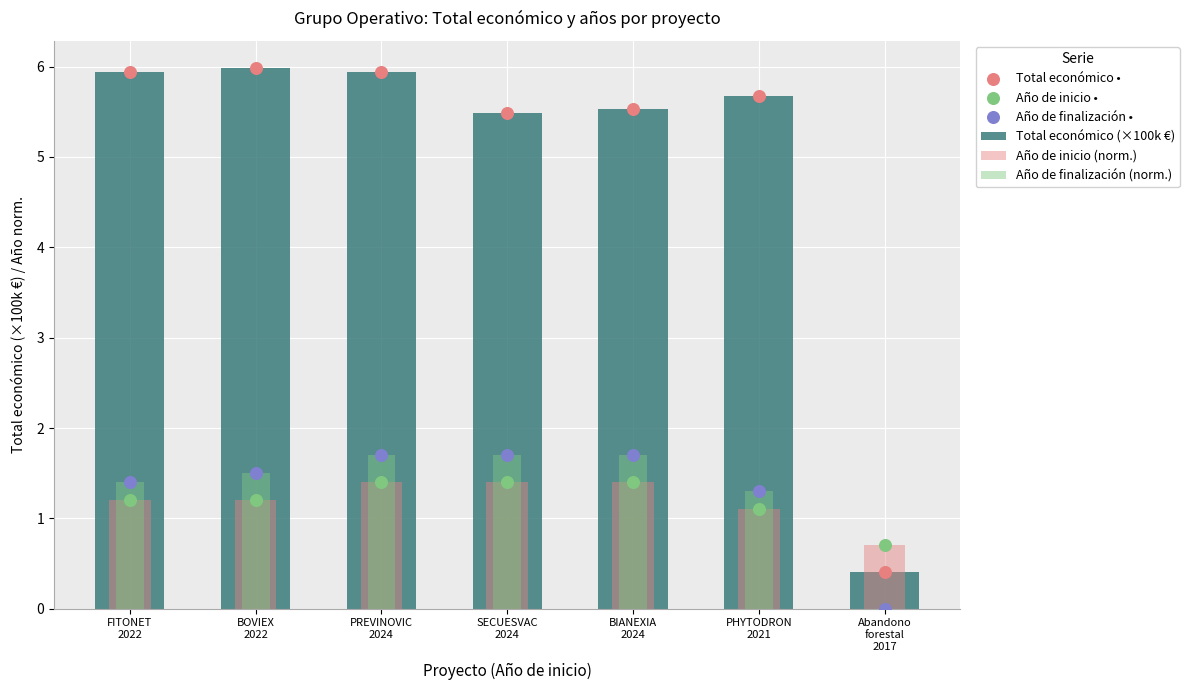

What is the total value across all series at FITONET
2022?

17.1